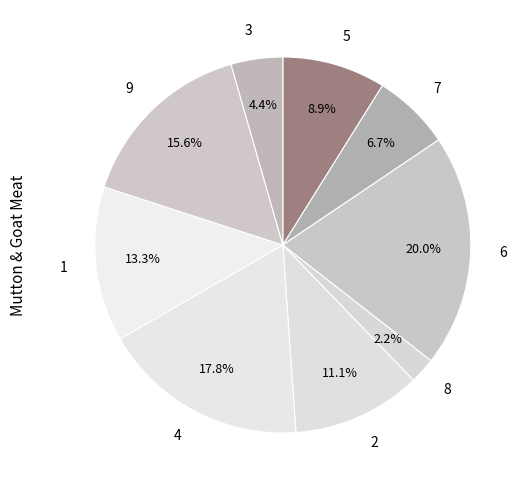

The 7 slice represents 7% of the pie. True or false?

True